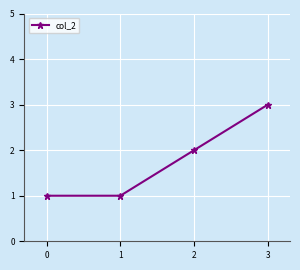

What is the smallest value displayed?

1